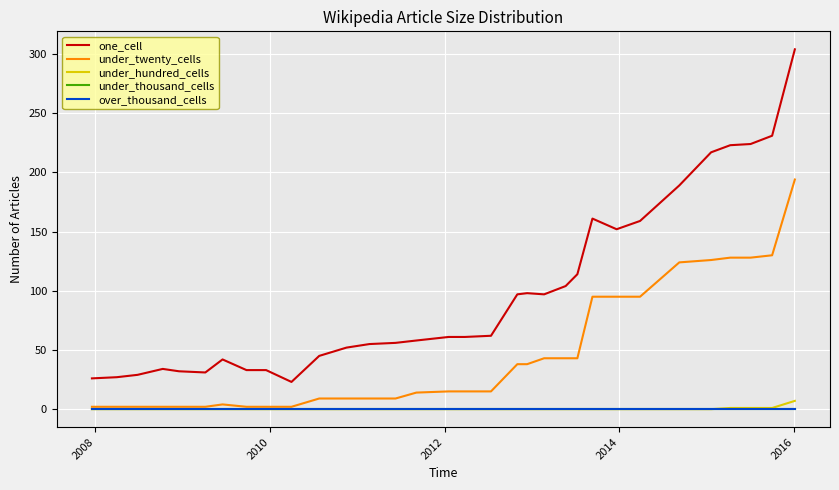

What is the difference between the second highest and minimum values in the one_cell series?

208